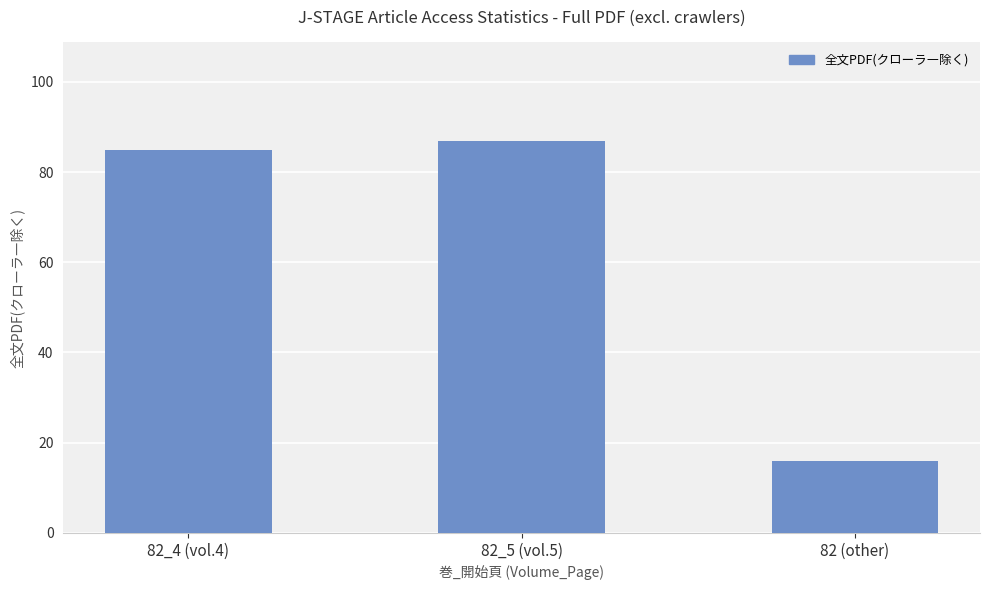

What is the maximum value shown in the chart?

87